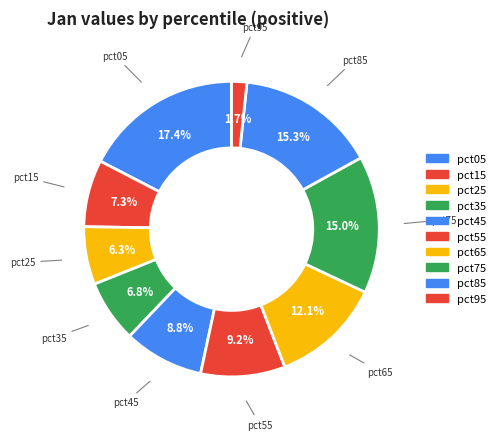

How many slices are in this pie chart?

10